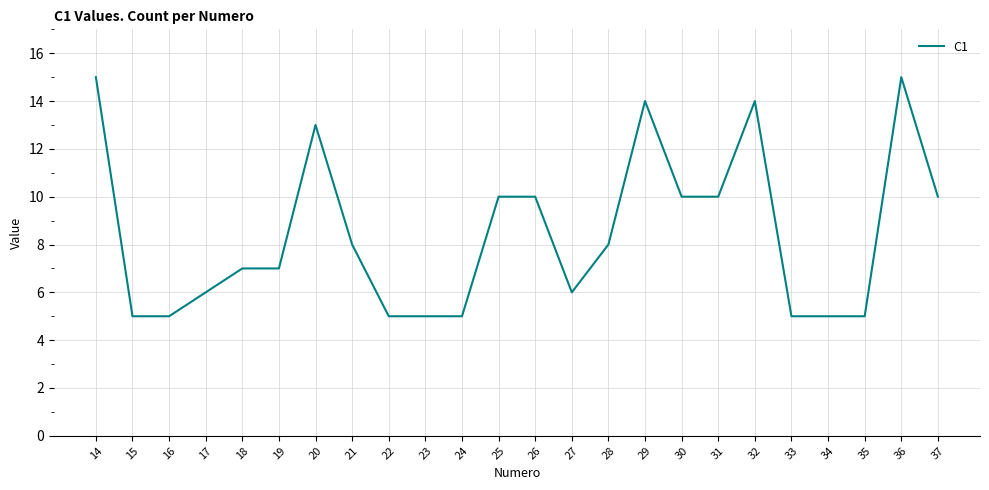

How many lines are shown in the chart?

1